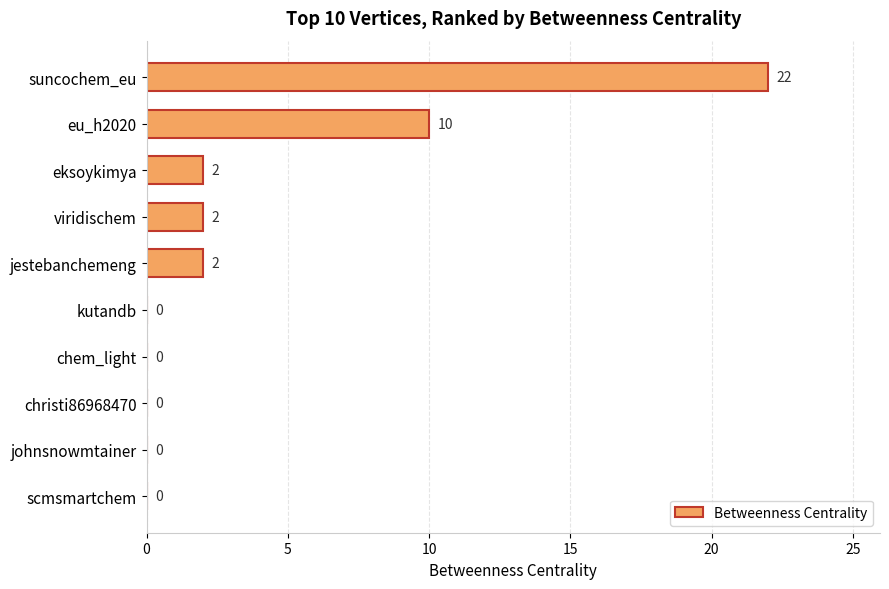

At which category does the chart reach its peak across all series?

suncochem_eu